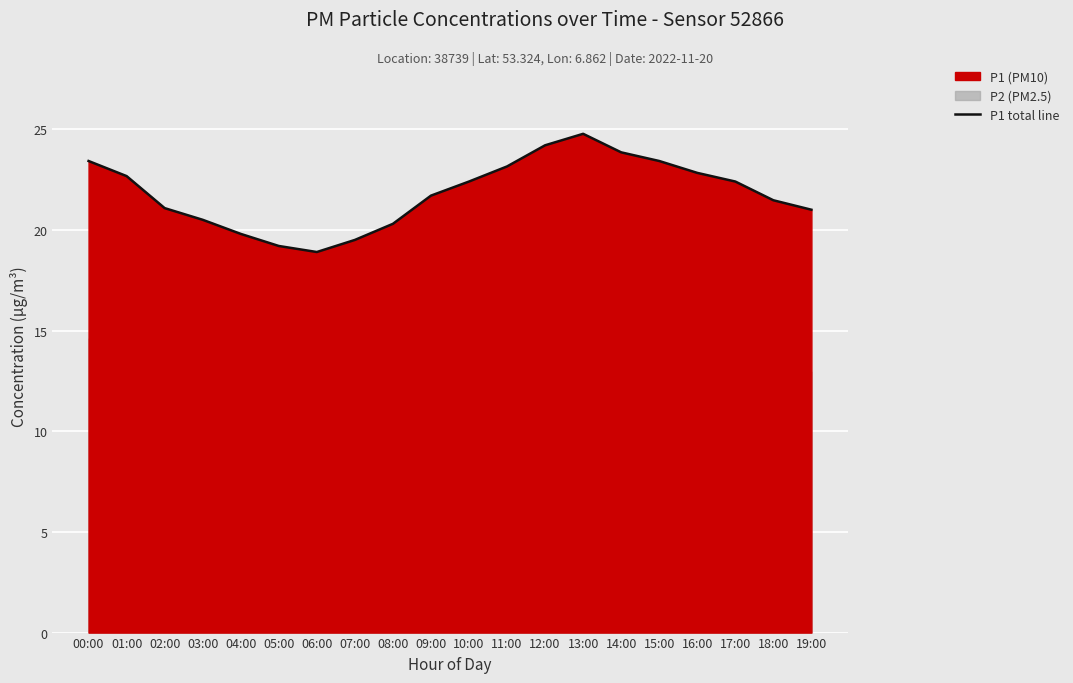

Reading right to left, extract all data points from this chart.

19:00=21.0	18:00=21.5	17:00=22.4	16:00=22.8	15:00=23.4	14:00=23.9	13:00=24.8	12:00=24.2	11:00=23.1	10:00=22.4	09:00=21.7	08:00=20.3	07:00=19.5	06:00=18.9	05:00=19.2	04:00=19.8	03:00=20.5	02:00=21.1	01:00=22.7	00:00=23.4